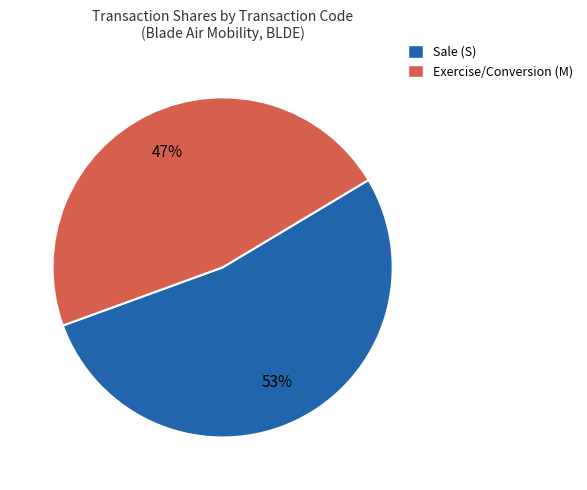

Count the number of slices in the pie.

2